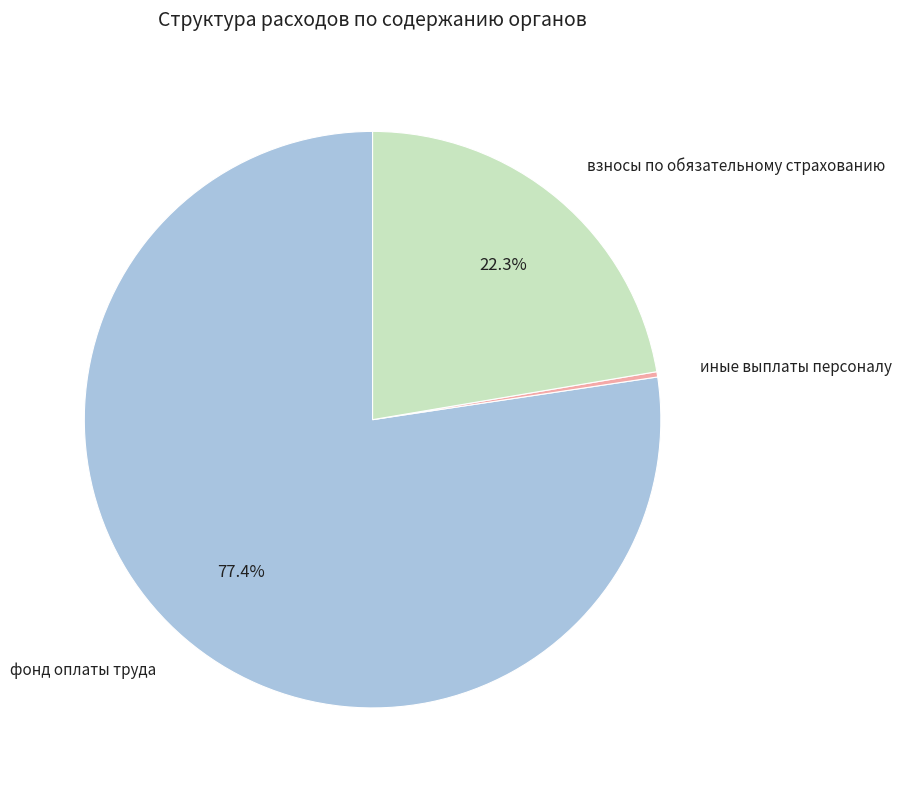

To the nearest percent, what is the difference between the взносы по обязательному страхованию and фонд оплаты труда slice percentages?

55%